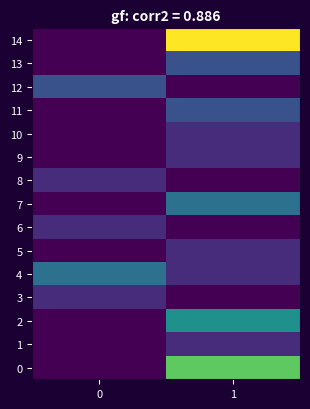

What is the spread (max minus min) of values at 1?

8